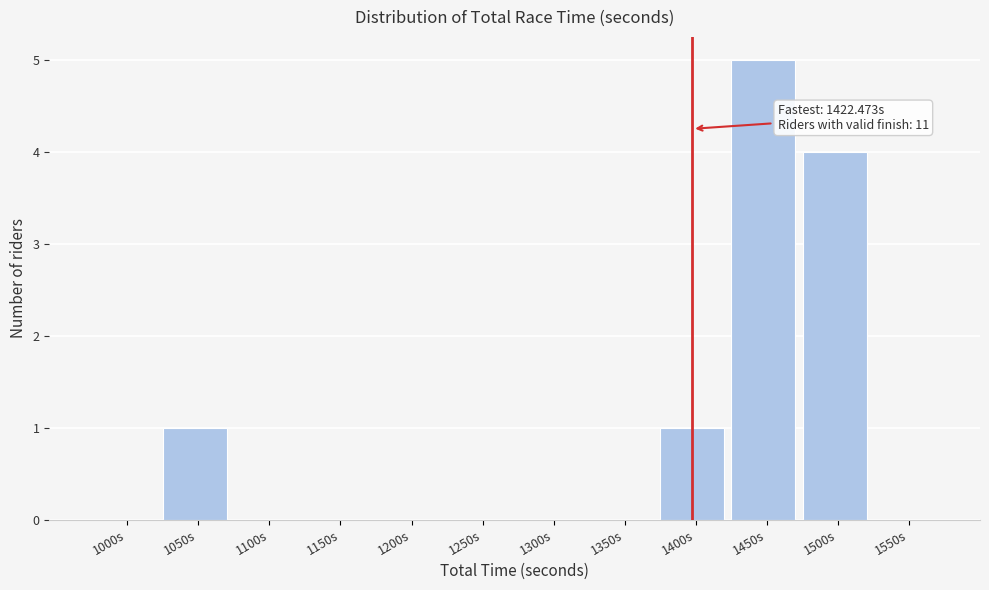

Reading right to left, list all the values displayed in this chart.

1550s=0	1500s=4	1450s=5	1400s=1	1350s=0	1300s=0	1250s=0	1200s=0	1150s=0	1100s=0	1050s=1	1000s=0